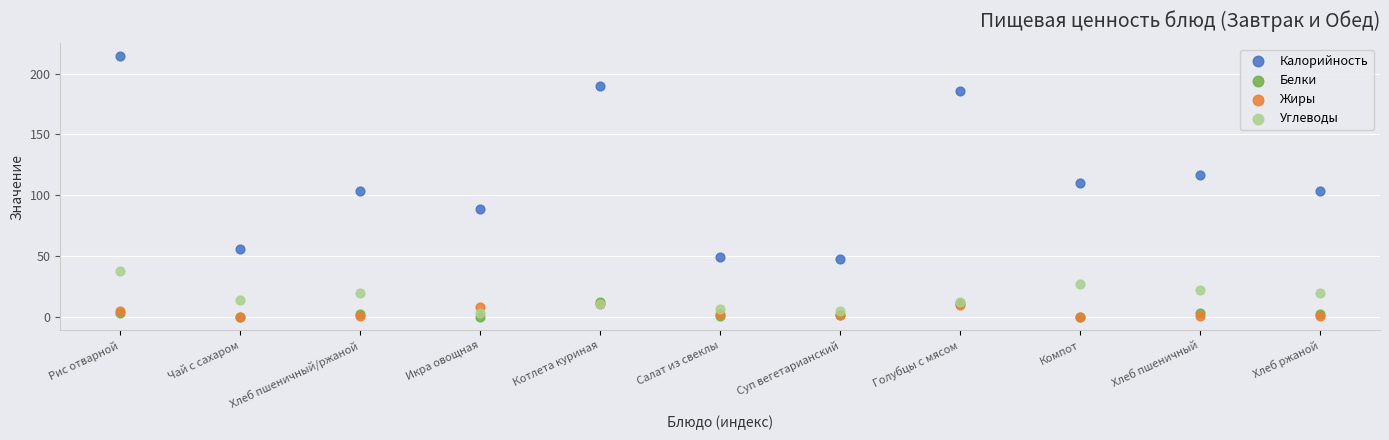

Which series has the largest Y range (max minus min)?

Калорийность